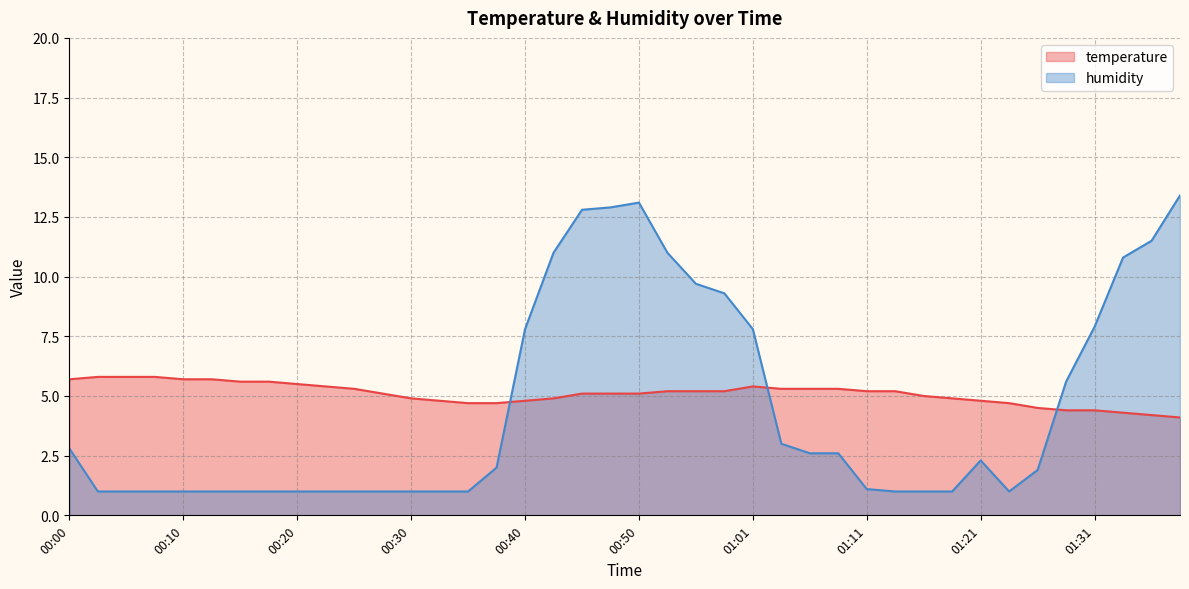

At which label does humidity reach its peak?

01:38